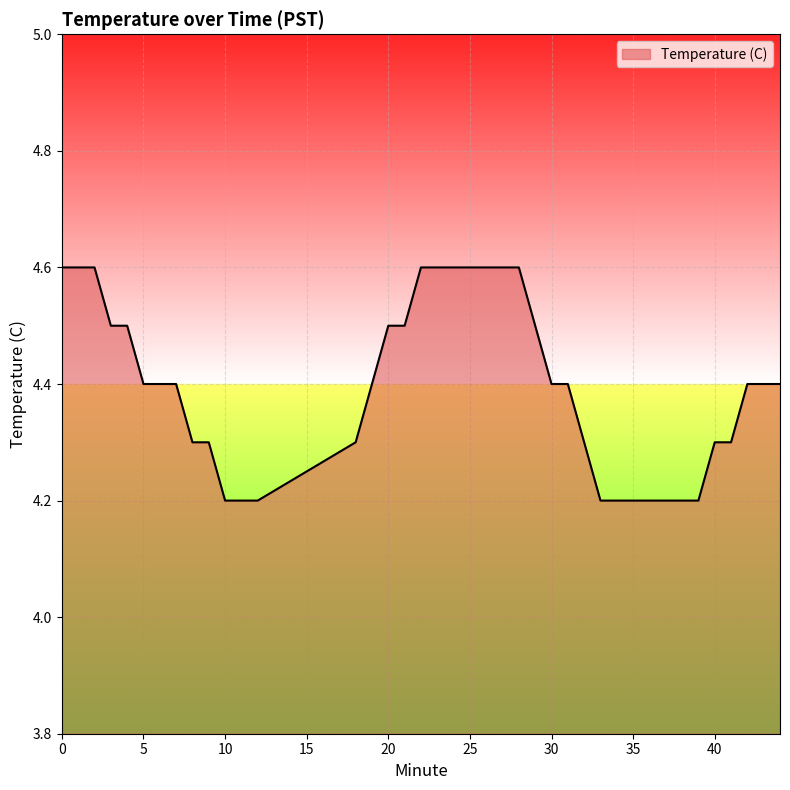

What is the greatest value displayed?

4.6